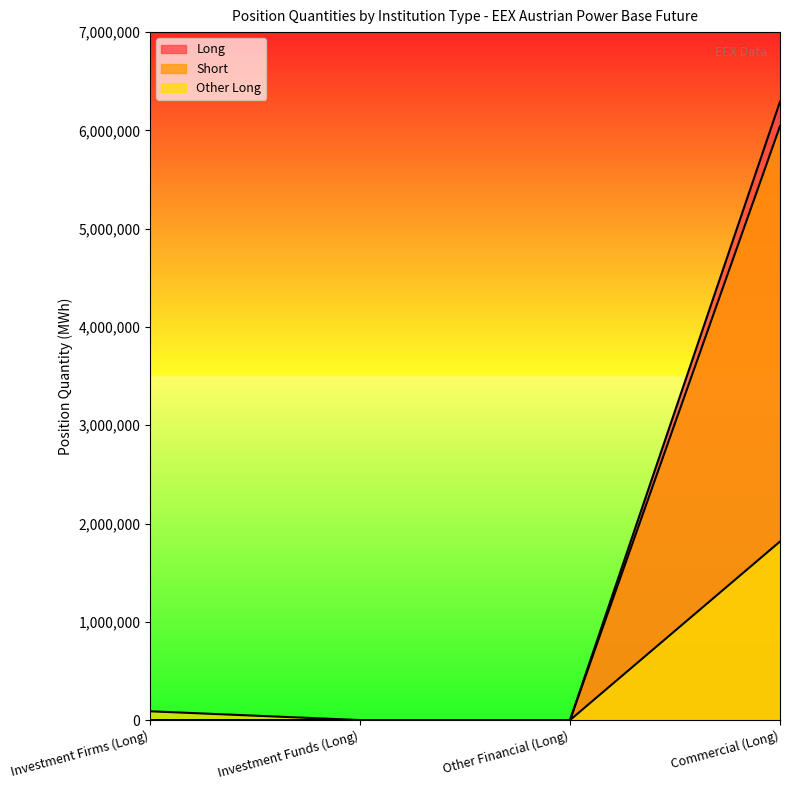

How many distinct data groups are displayed?

3